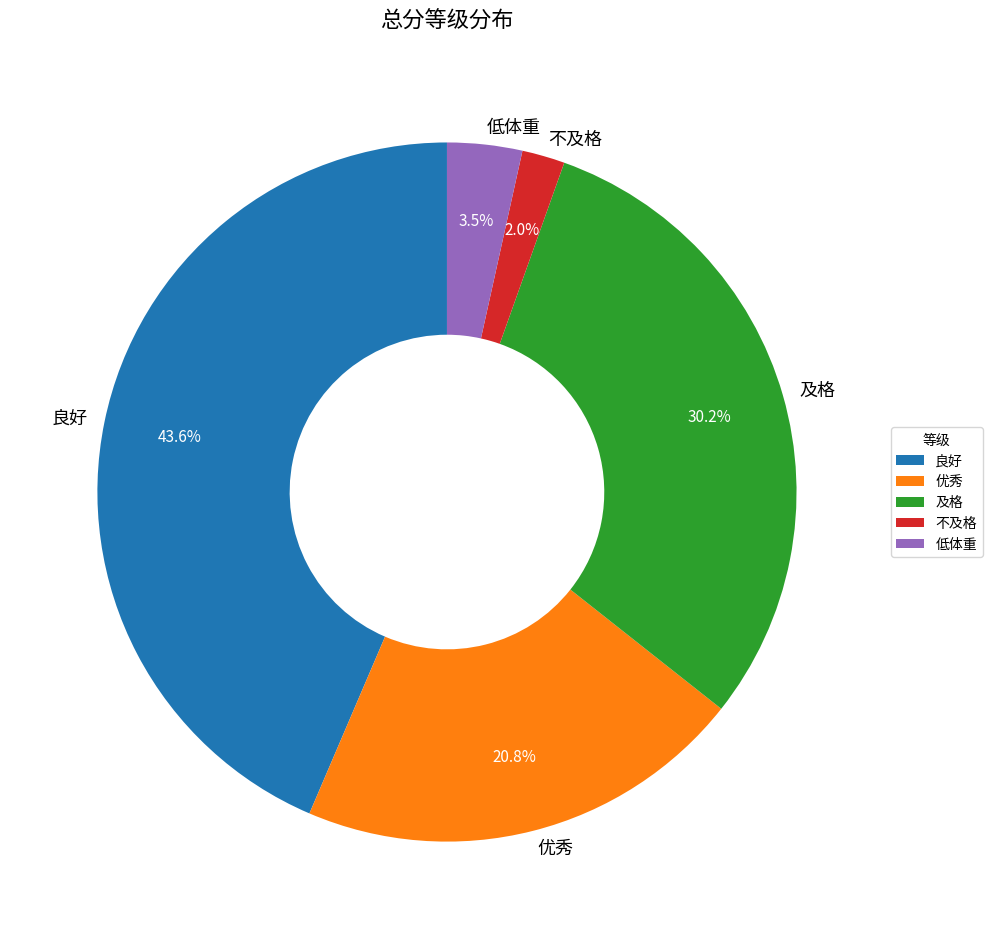

To the nearest percent, what is the difference between the largest and smallest slice percentages?

42%